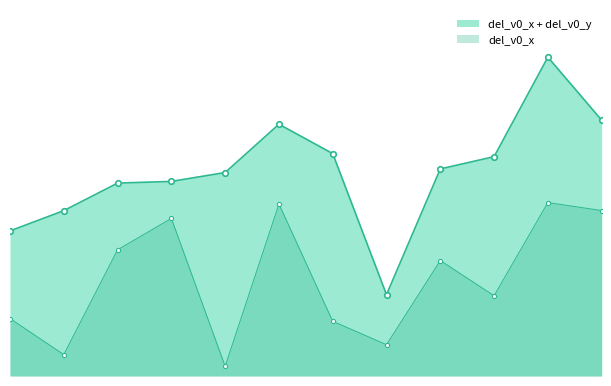

At which label does the data first exceed 2?

v3